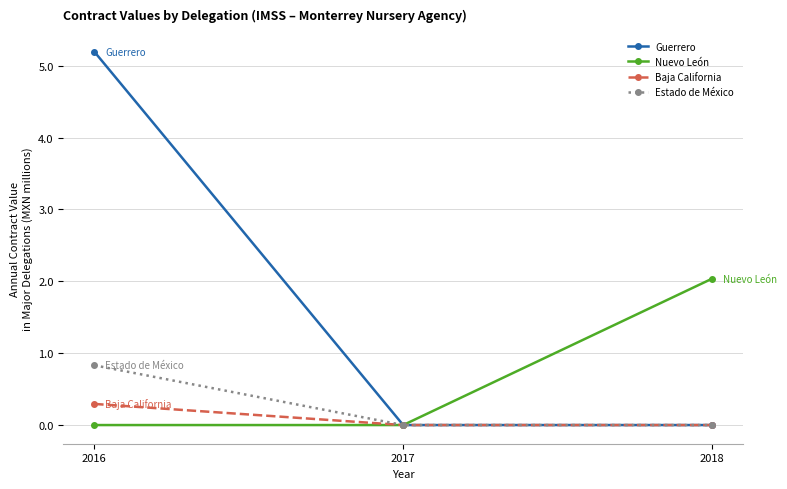

Reading left to right, what are all the values shown in this chart?

Guerrero: 2016=5.2	2017=0.0	2018=0.0
Nuevo León: 2016=0.0	2017=0.0	2018=2.0
Baja California: 2016=0.3	2017=0.0	2018=0.0
Estado de México: 2016=0.8	2017=0.0	2018=0.0